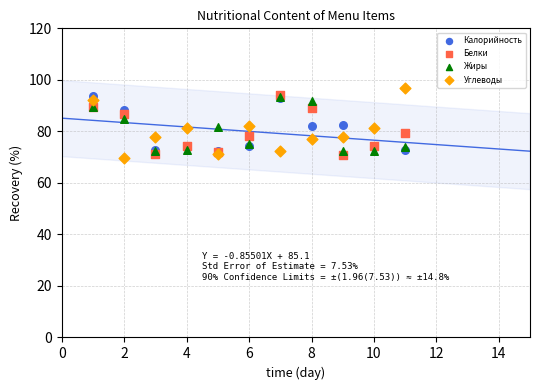

What are all the series names shown in the legend?

Калорийность, Белки, Жиры, Углеводы